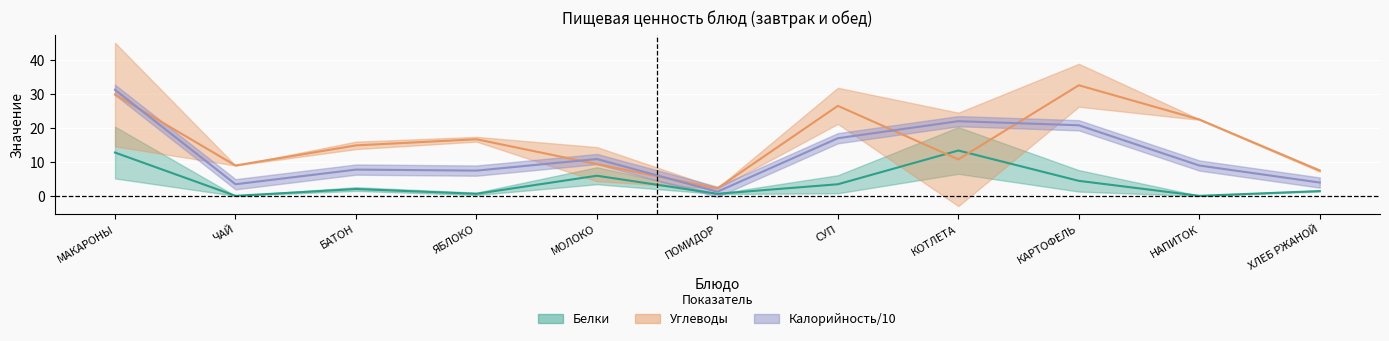

How many intersections are there between Белки and Углеводы?

2